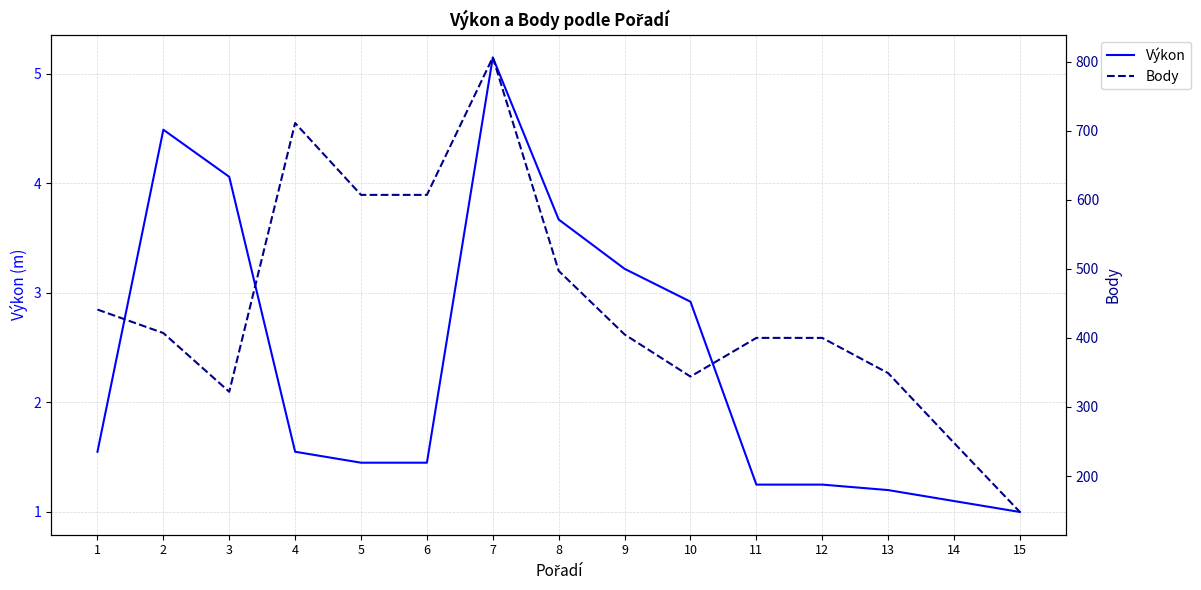

At which label is Výkon closest to 3?

10